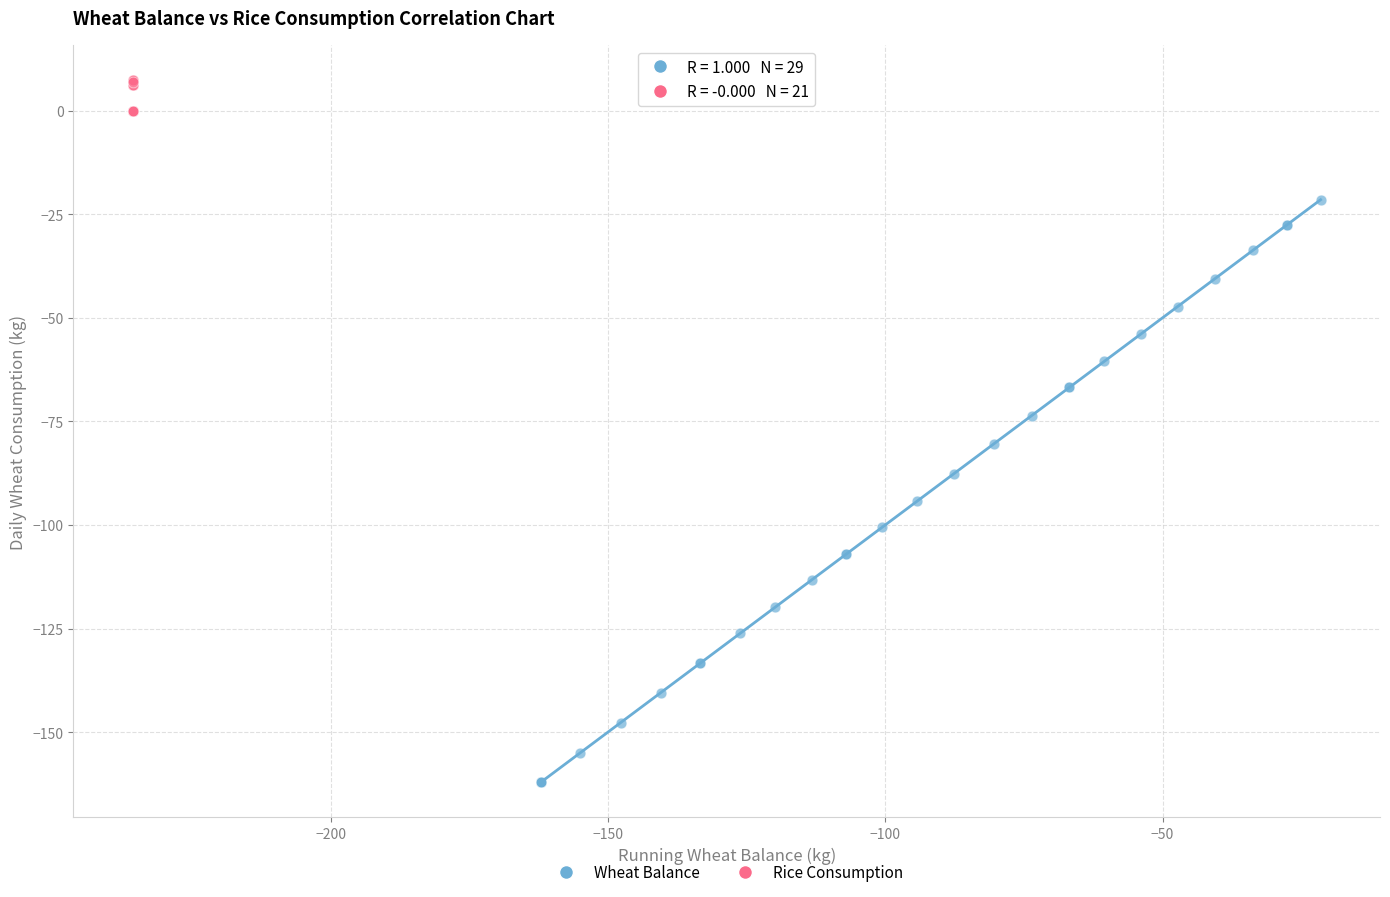

Which series contains the lowest Y value?

Wheat Balance